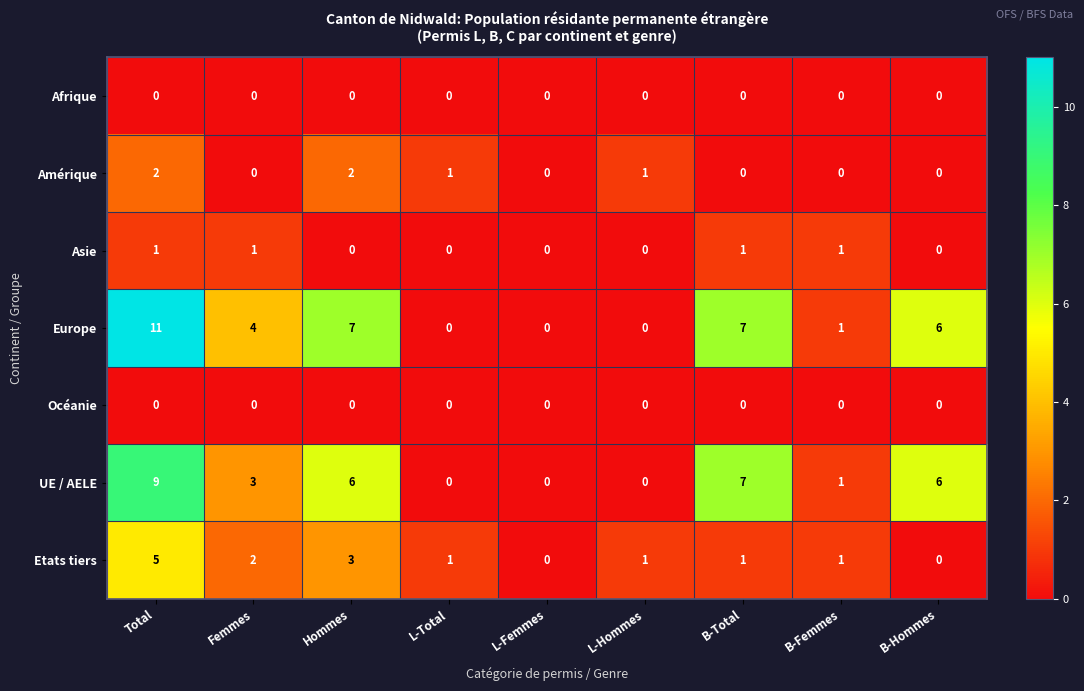

How many positive values does the Amérique series have?

4